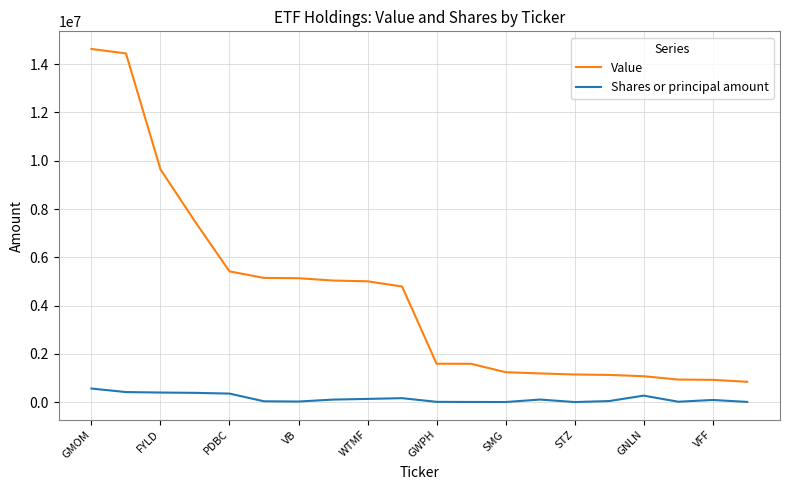

True or false: Shares or principal amount and Value cross at least once.

False